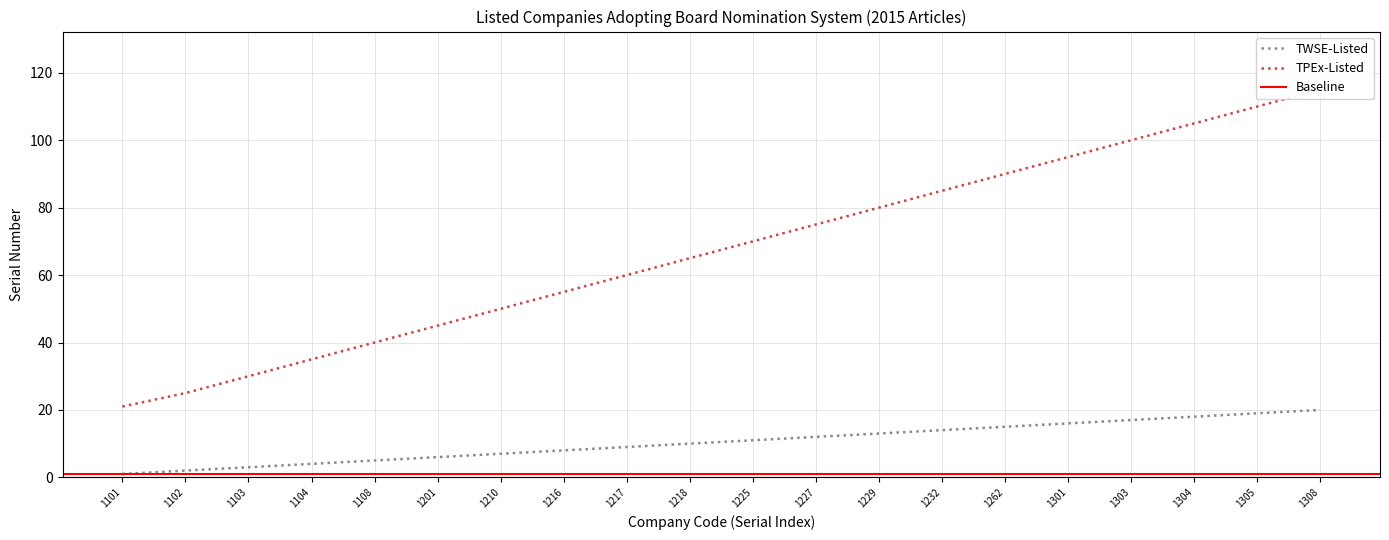

What is the highest value of the TWSE-Listed series?

20